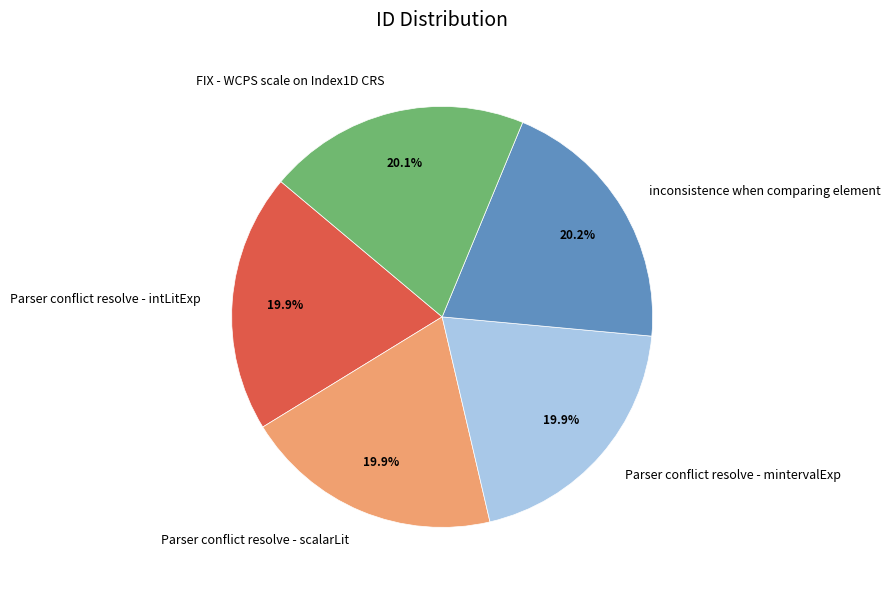

The inconsistence when comparing element slice represents 31% of the pie. True or false?

False